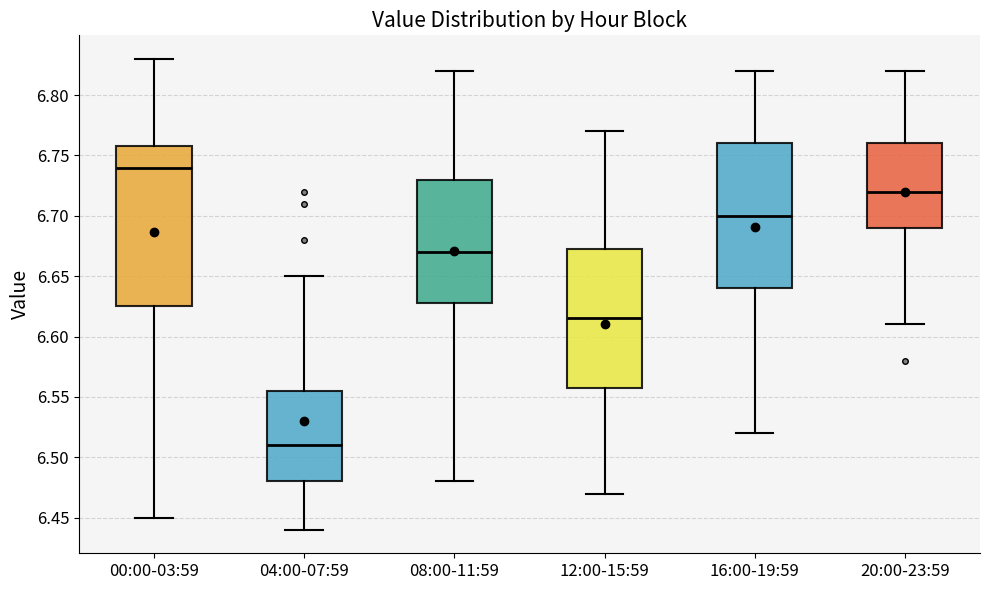

Comparing the boxes themselves (not the whiskers), which one is the tallest?

00:00-03:59